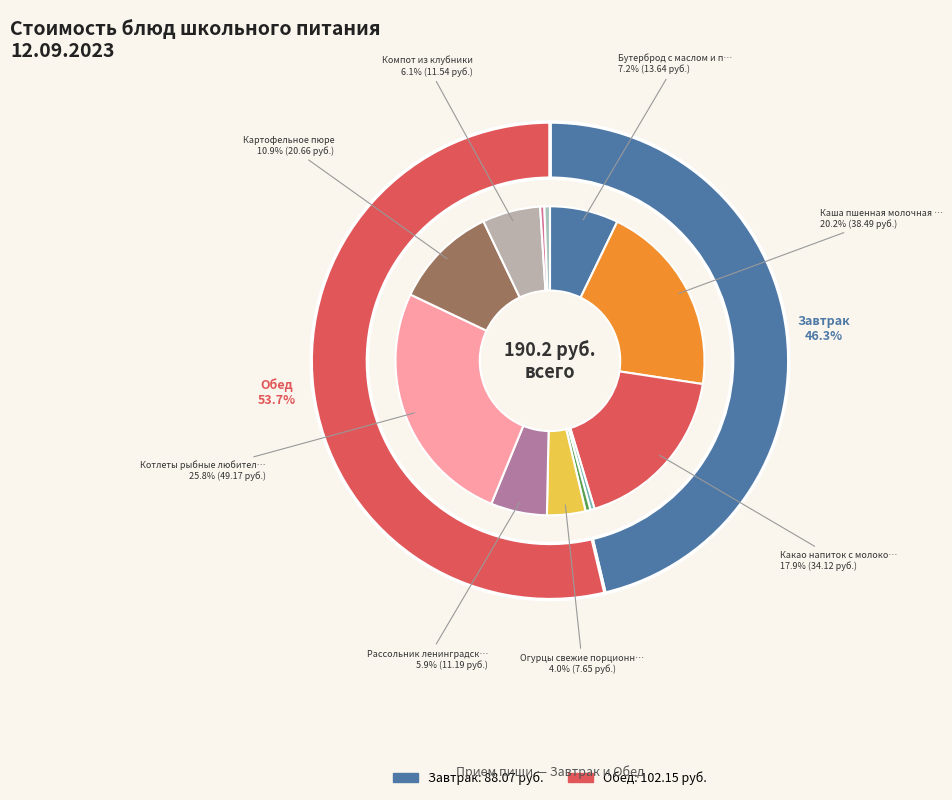

Count the number of slices in the pie.

12